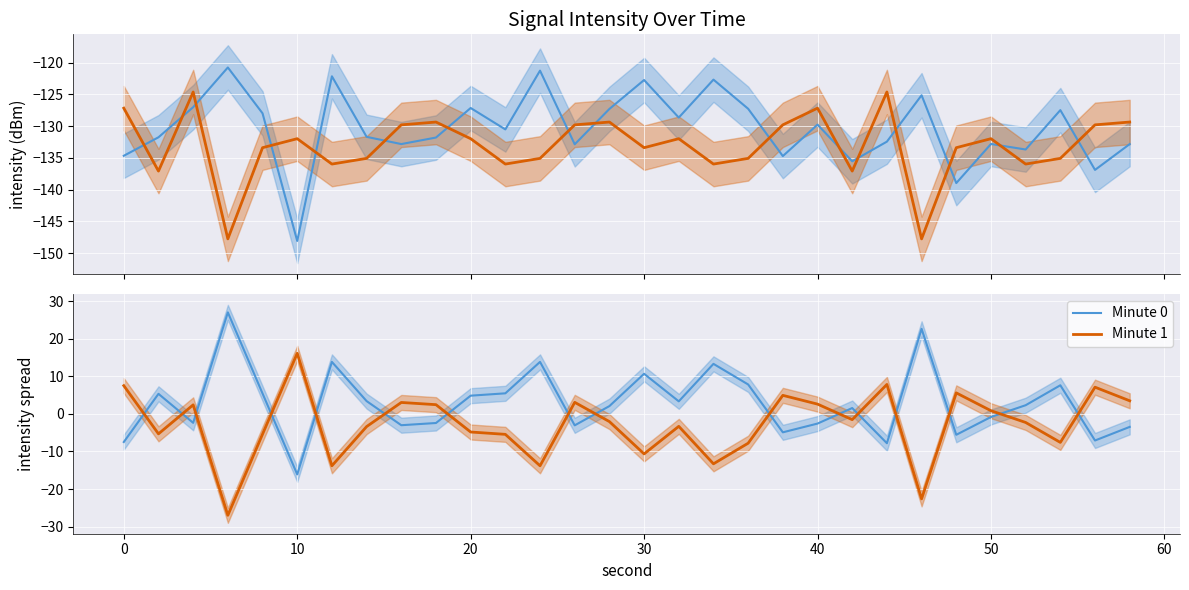

What is the sum of all Minute 0 values?

83.4